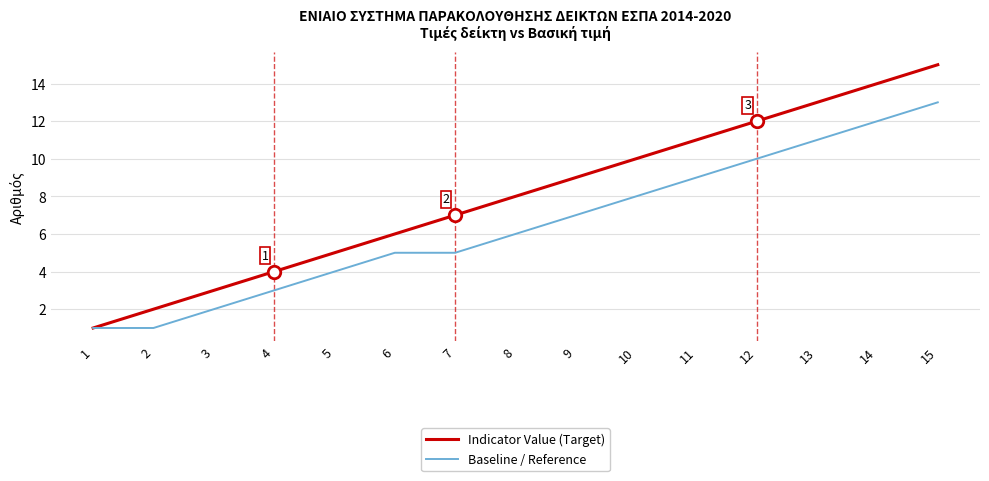

Rank the series at 3 from lowest to highest value.

Baseline / Reference, Indicator Value (Target)